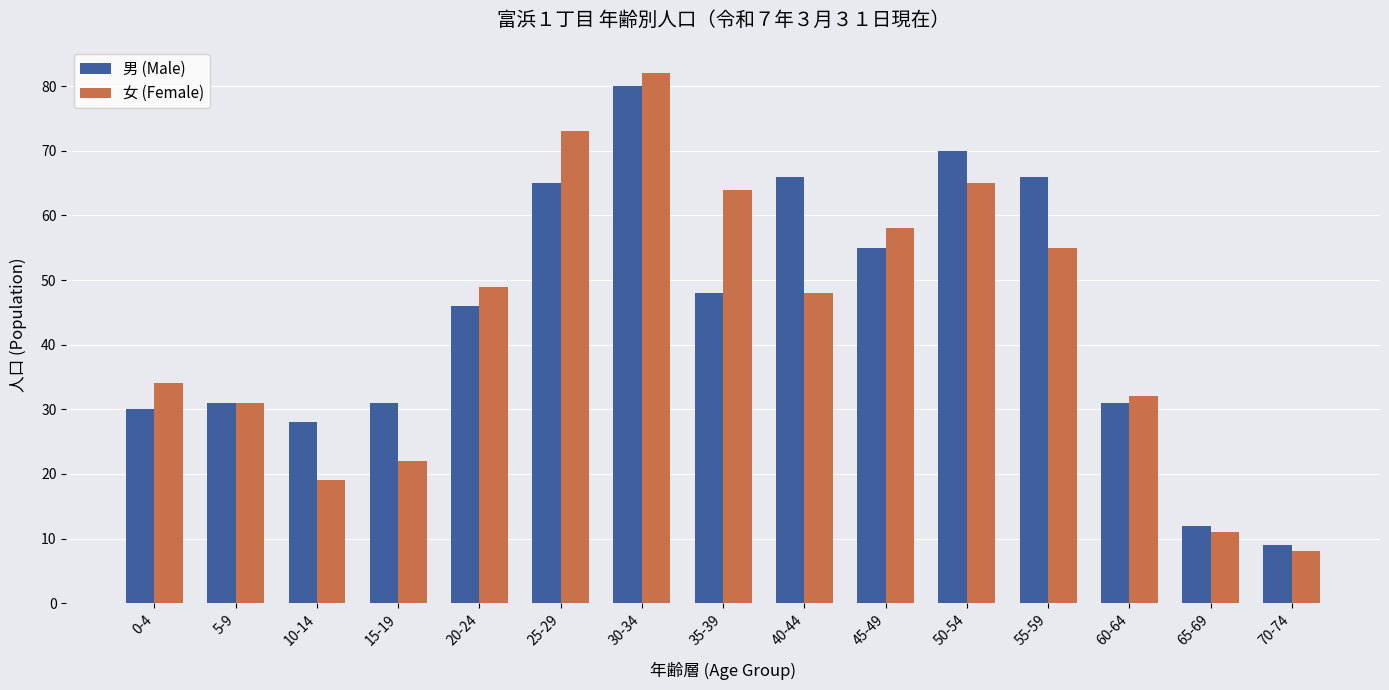

At which label is 女 (Female) closest to 45?

40-44